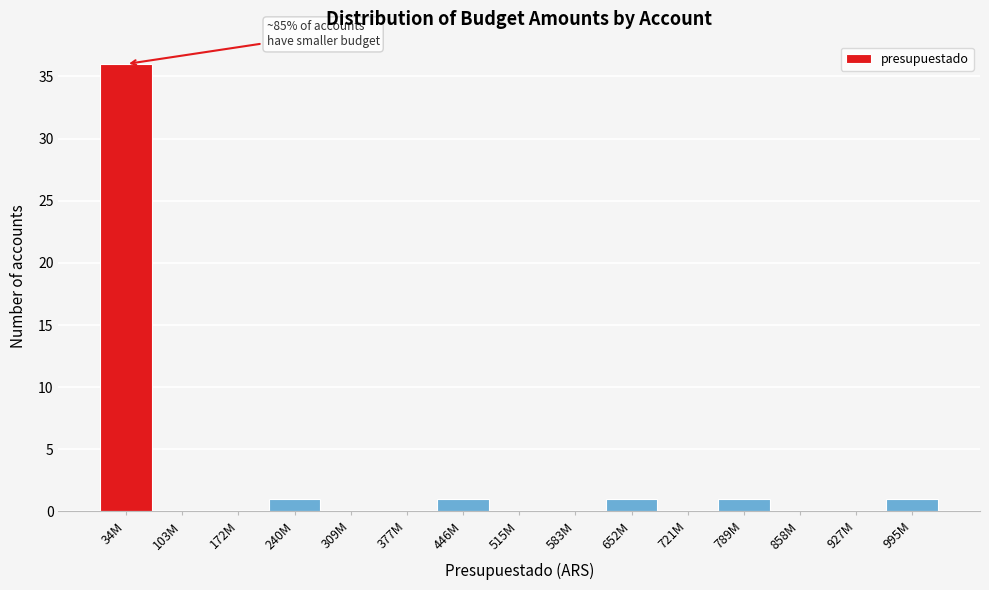

Reading left to right, what are all the values shown in this chart?

34M=36	103M=0	172M=0	240M=1	309M=0	377M=0	446M=1	515M=0	583M=0	652M=1	721M=0	789M=1	858M=0	927M=0	995M=1